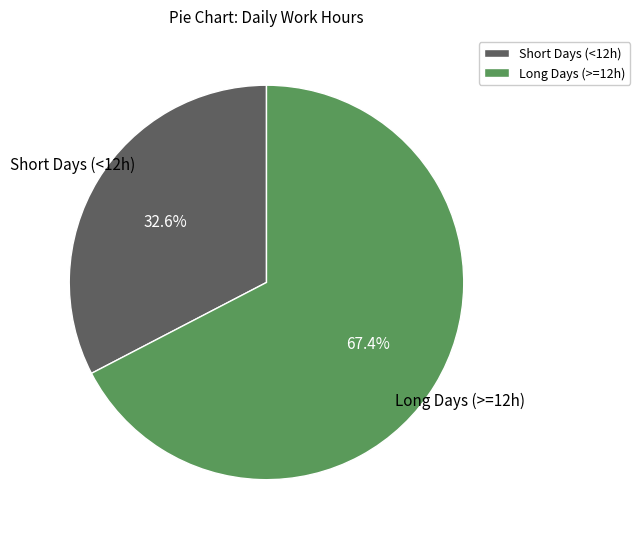

Rank the categories by value from lowest to highest.

Short Days (<12h), Long Days (>=12h)